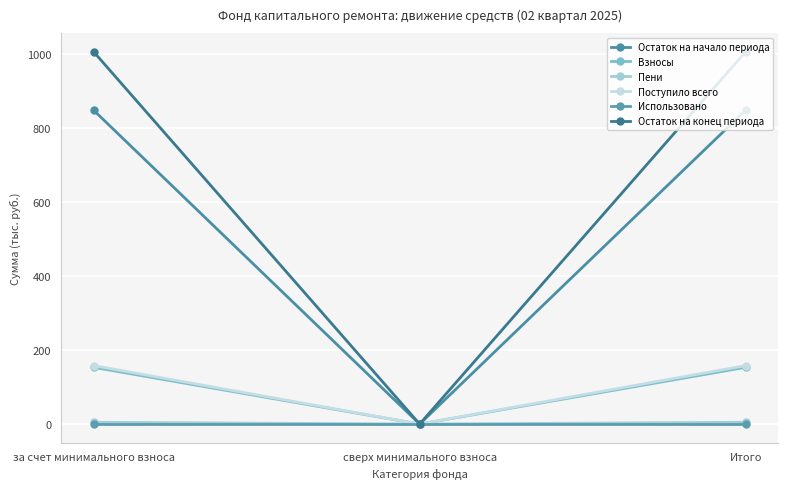

What is the sum of all Поступило всего values?

316.4